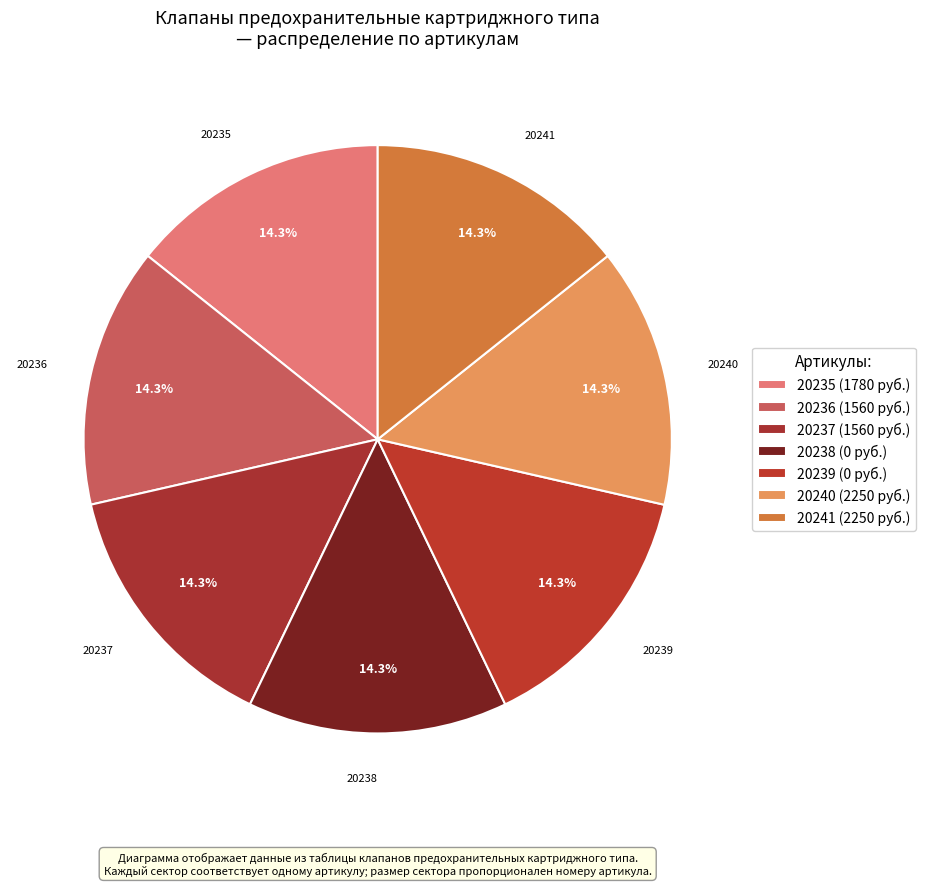

Which slice is the largest?

20241